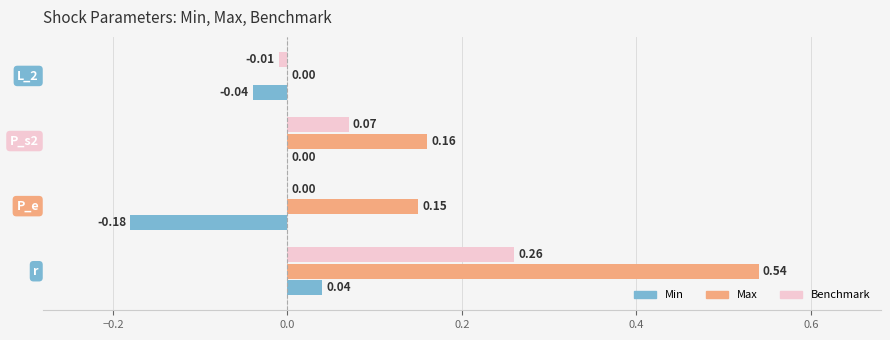

Which series has the largest total across all categories?

Max